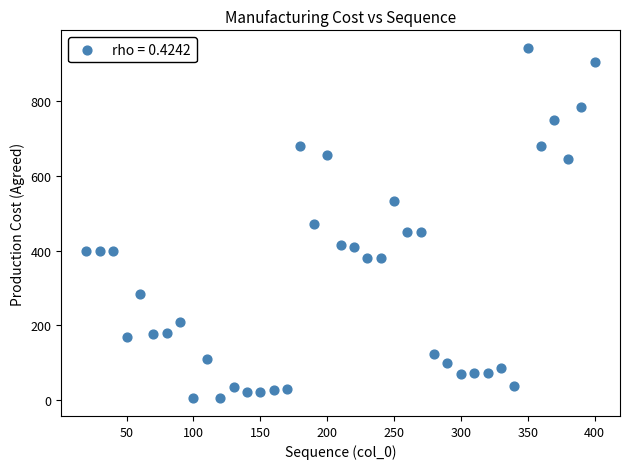

What is the range of X values (max minus min)?

380.0